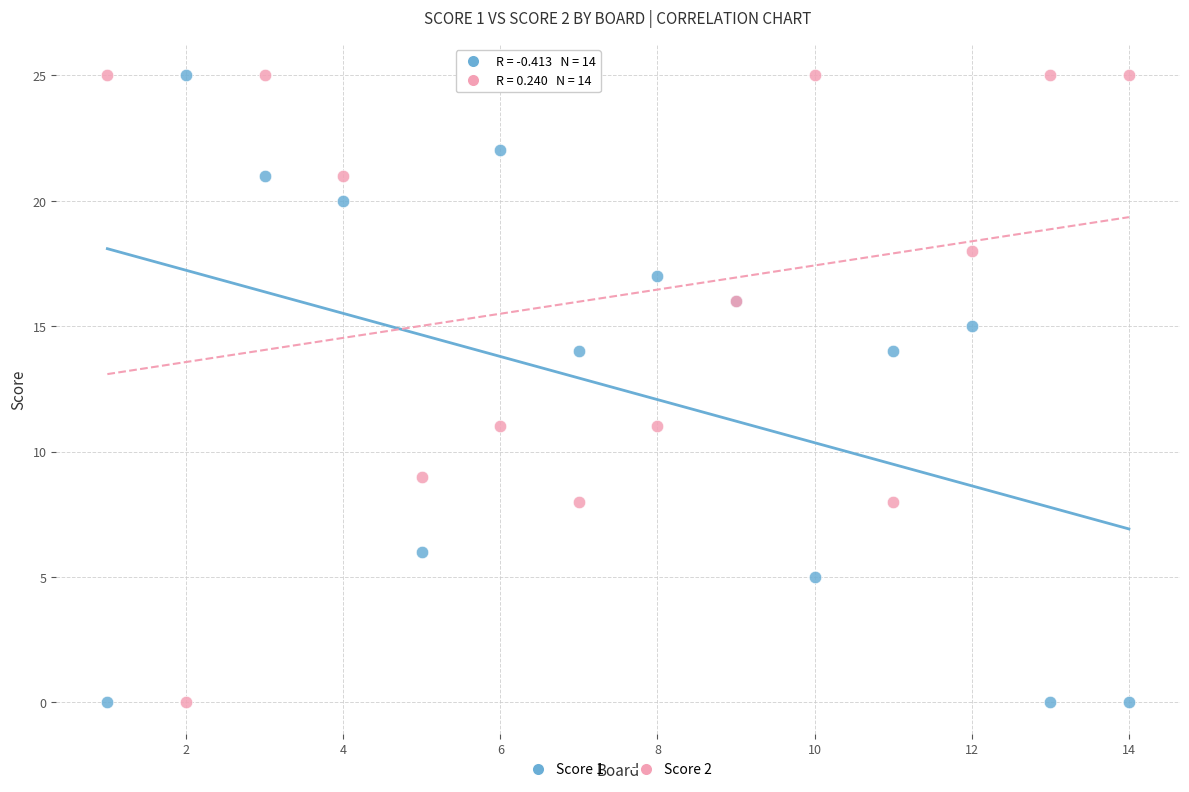

What is the X range (max minus min) for the scatter plot?

13